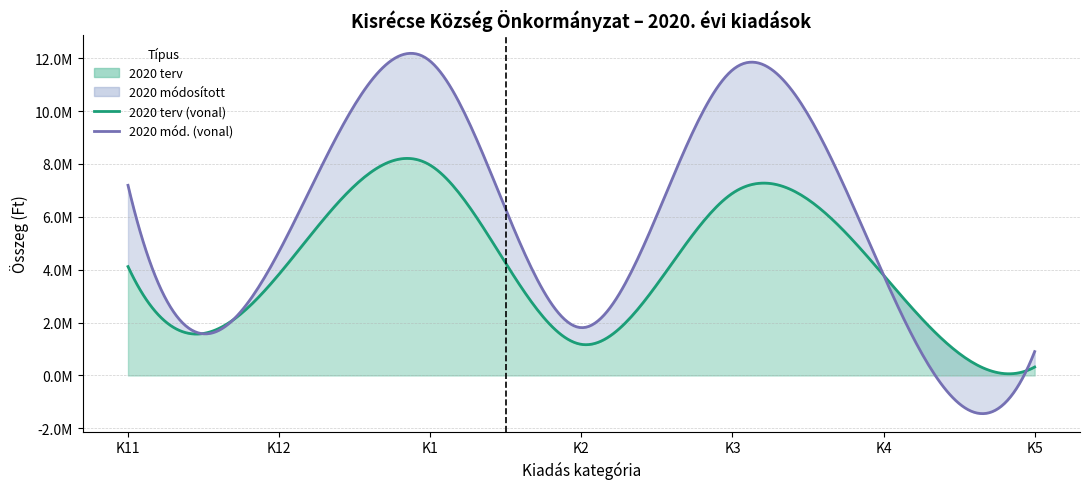

At which label does 2020 mod first exceed 4693791?

K11